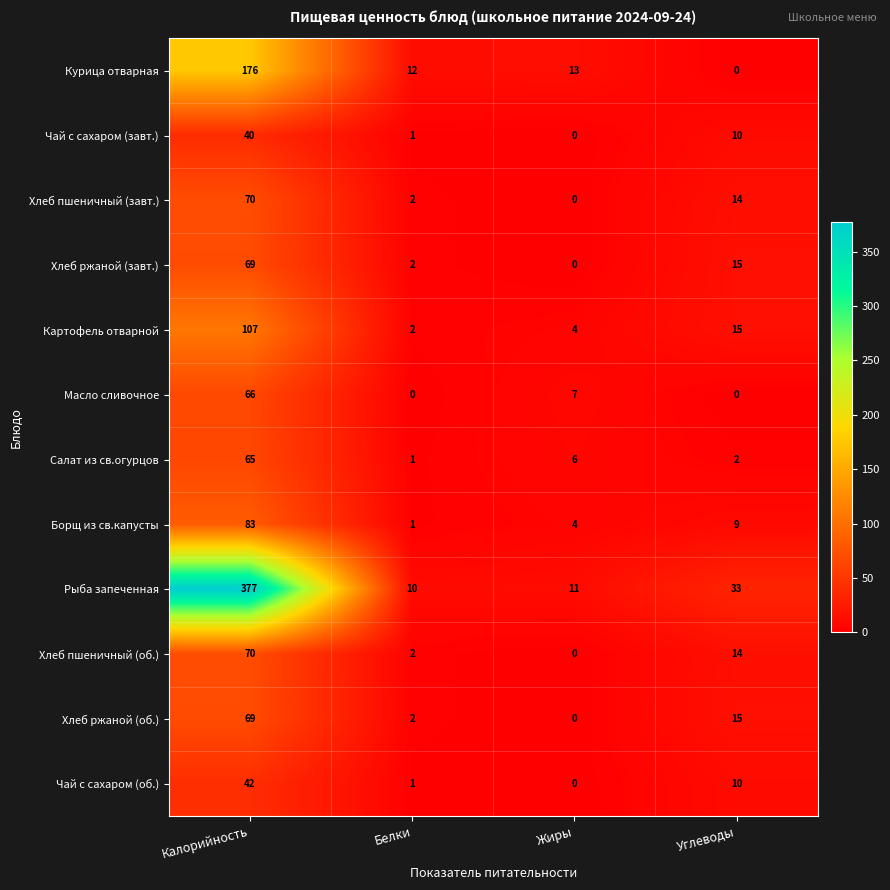

How many values in the Рыба запеченная series are below 33?

2